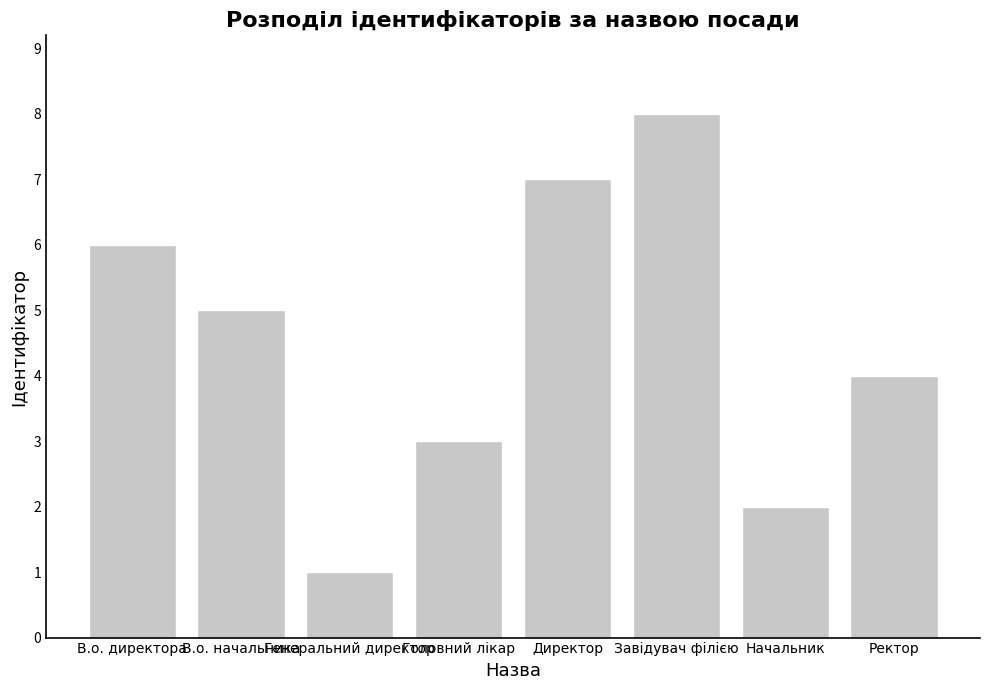

What is the label of the 6th bar from the right?

Генеральний директор